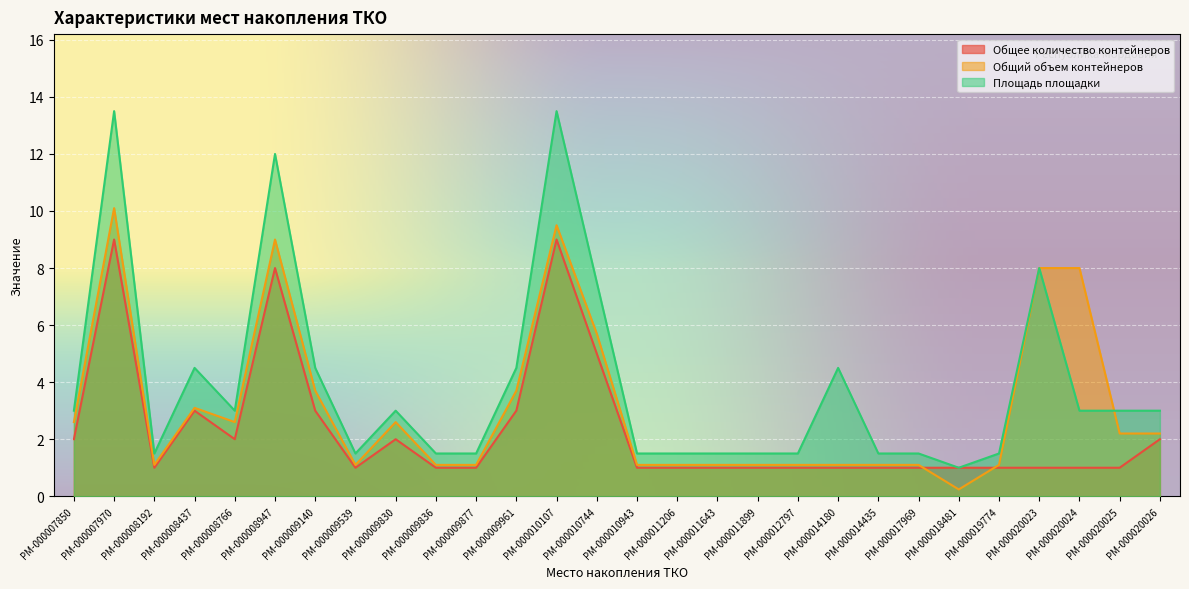

At which category does Общий объем контейнеров reach its first local peak?

РМ-000007970